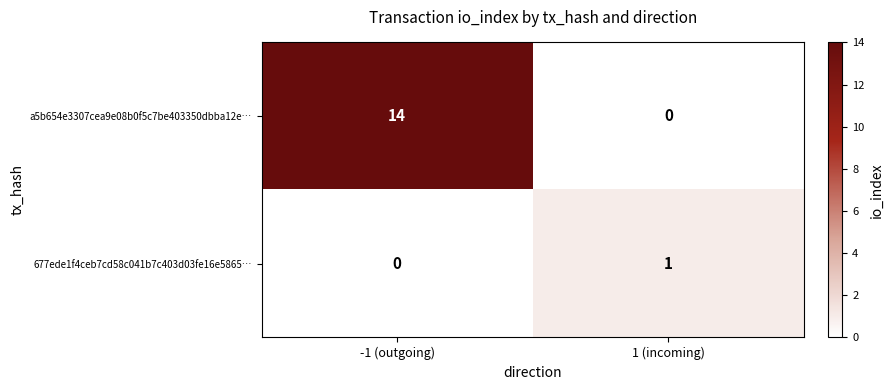

Between -1 (outgoing) and 1 (incoming), which series saw the biggest shift?

a5b654e3307cea9e08b0f5c7be403350dbba12e…